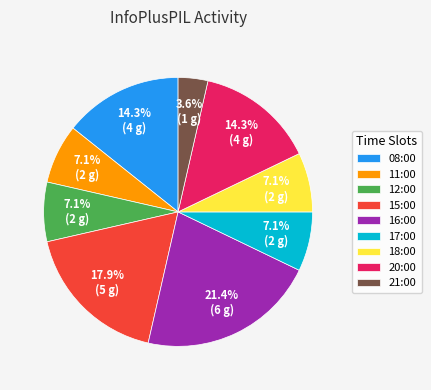

The 11:00 slice represents 7% of the pie. True or false?

True